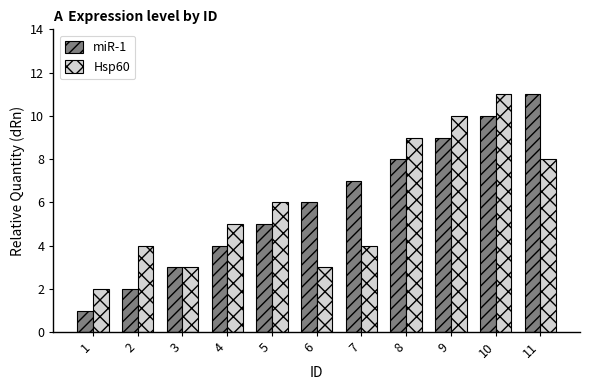

What is the minimum value shown in the chart?

1